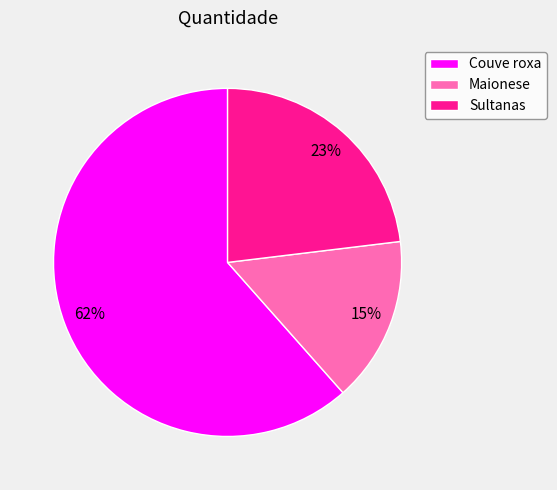

Combined, do Maionese and Couve roxa account for over 50%?

Yes